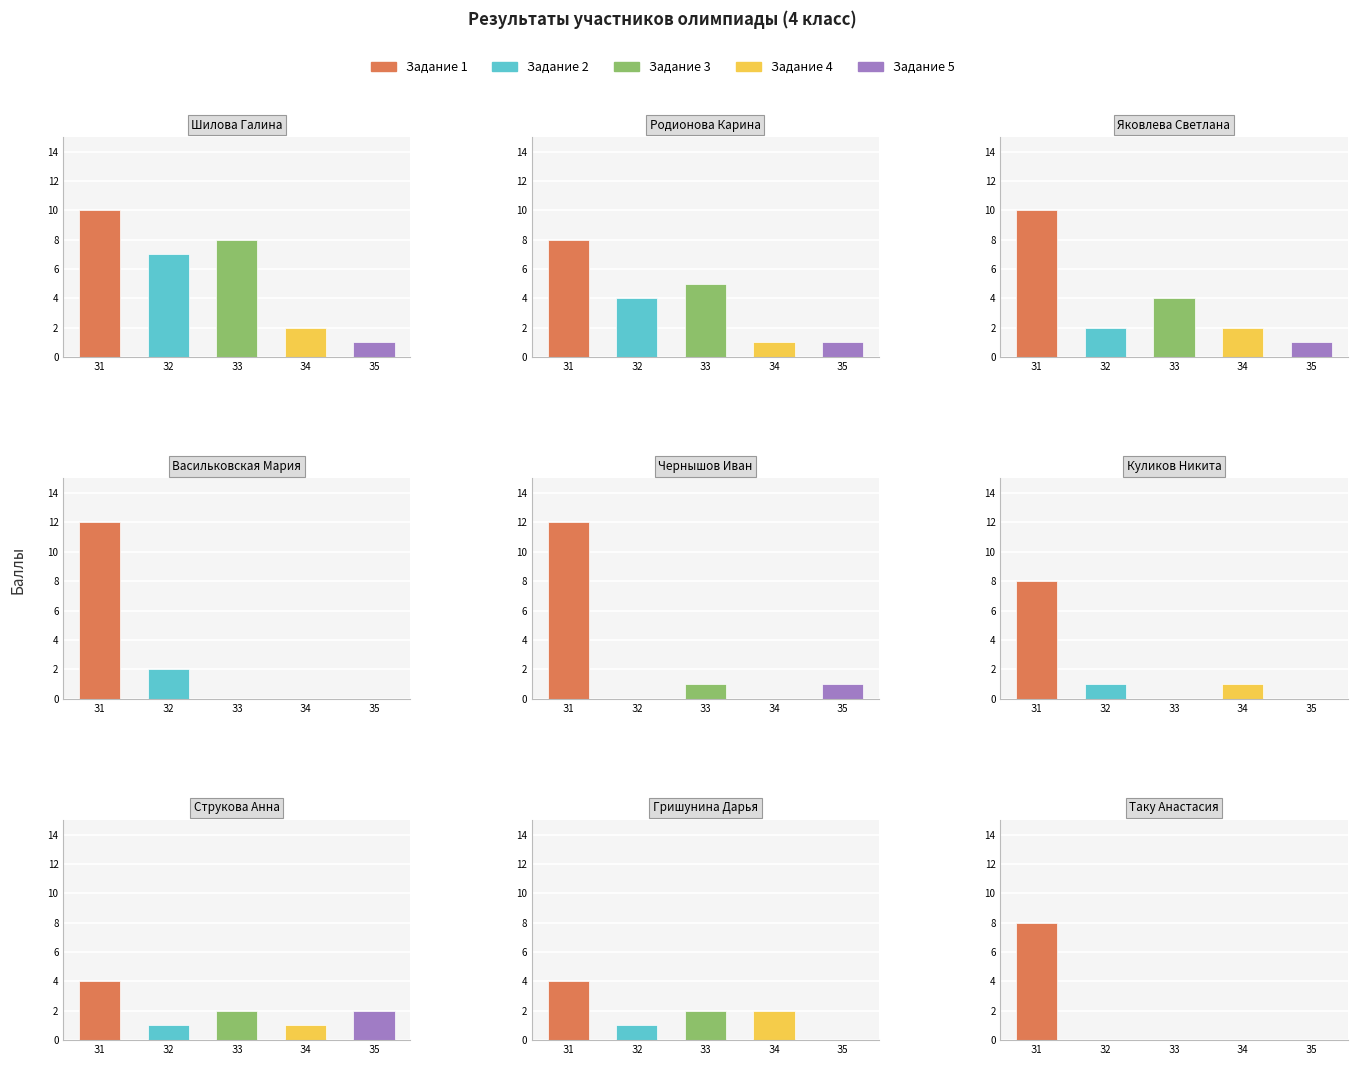

What value does the Задание 3 series have at Струкова Анна?

2